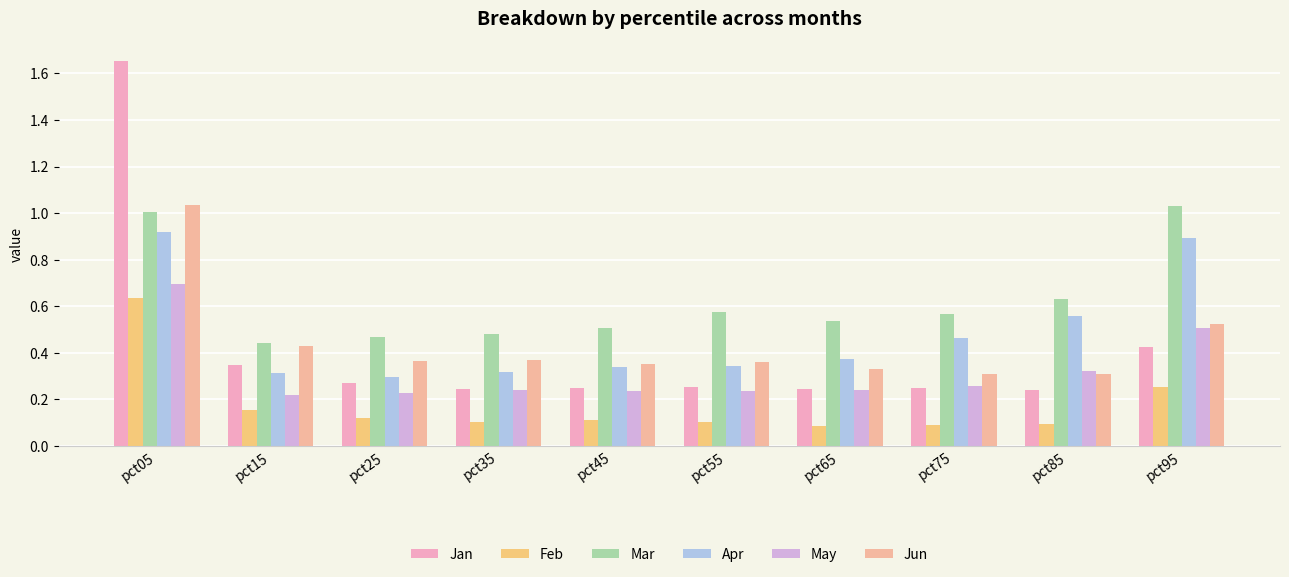

Count the May values in the range 0 to 1.

10